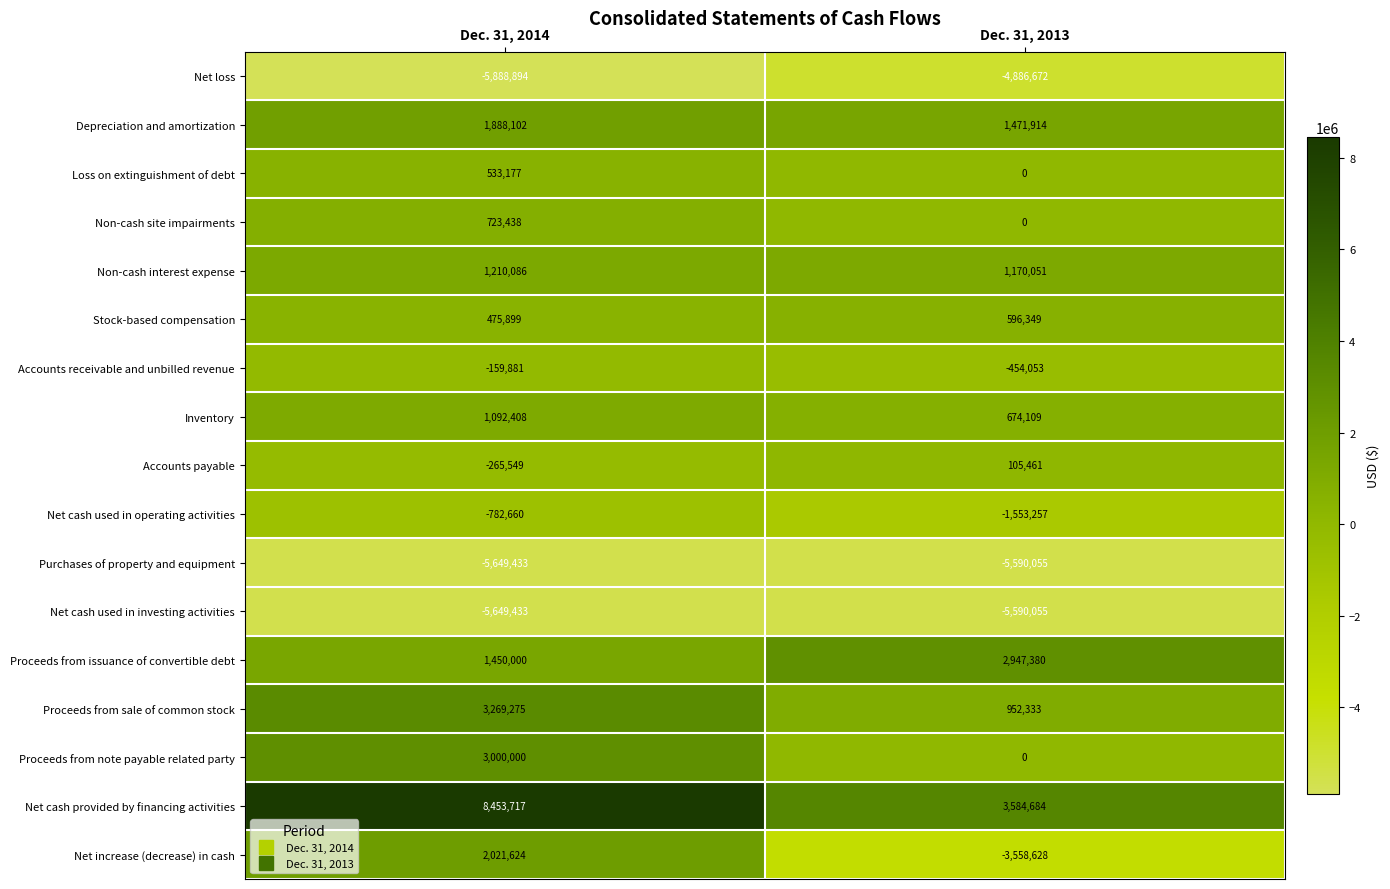

Which category has the highest value across all series?

Dec. 31, 2014